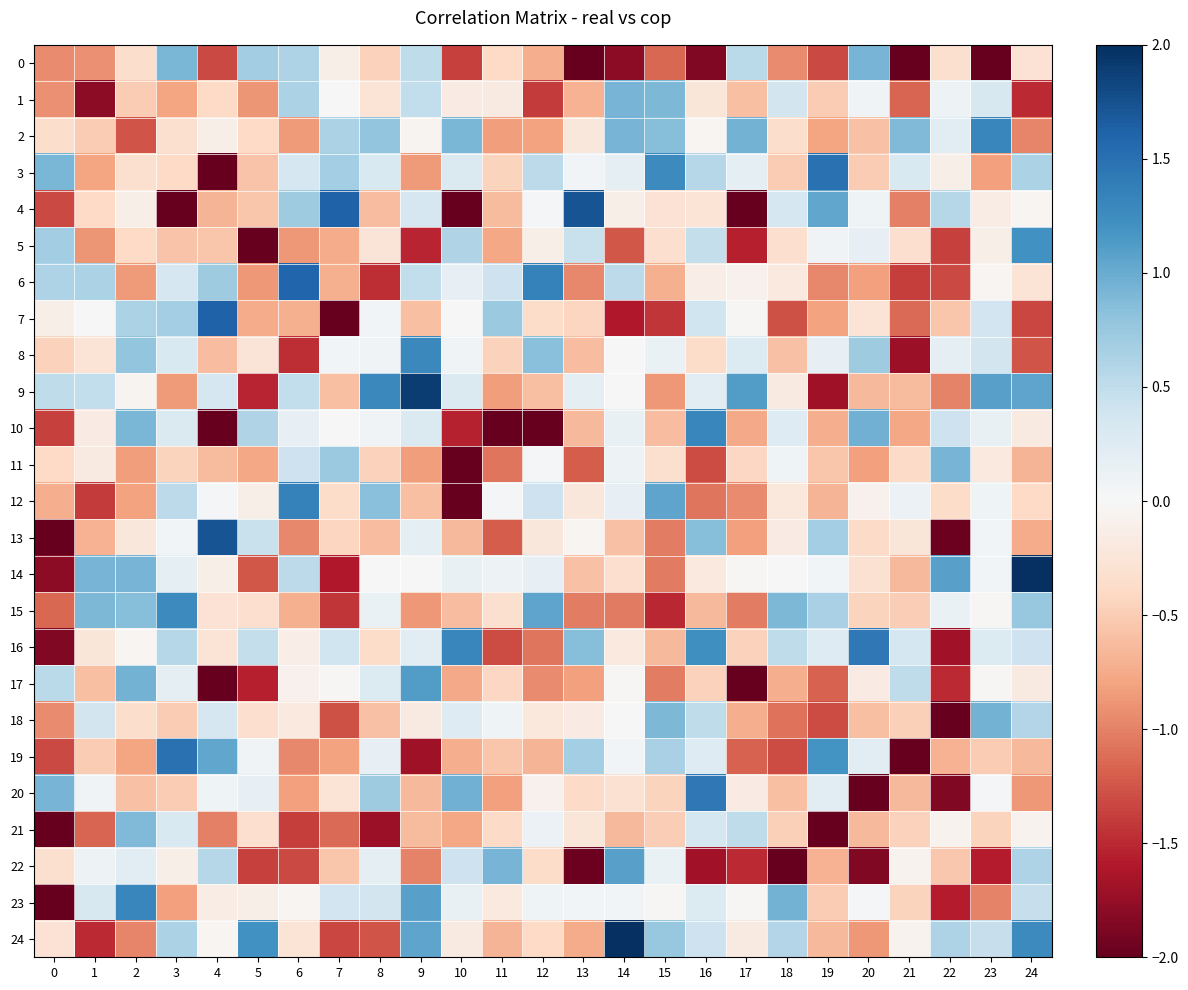

Between 22 and 2, which is larger?

22